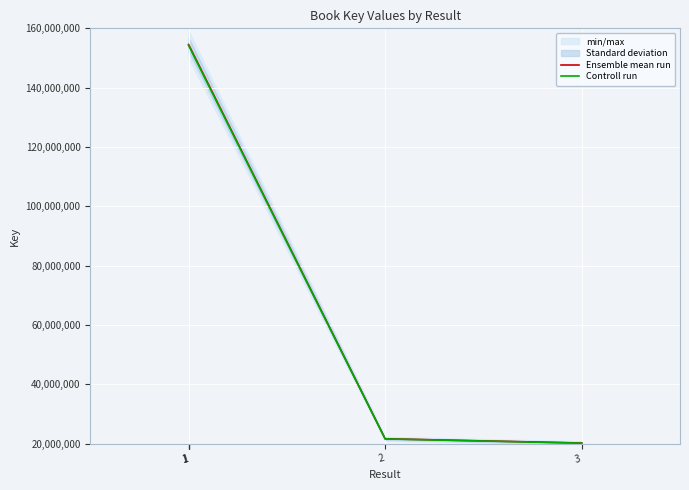

What is the minimum value for Ensemble mean run?

20205885.0